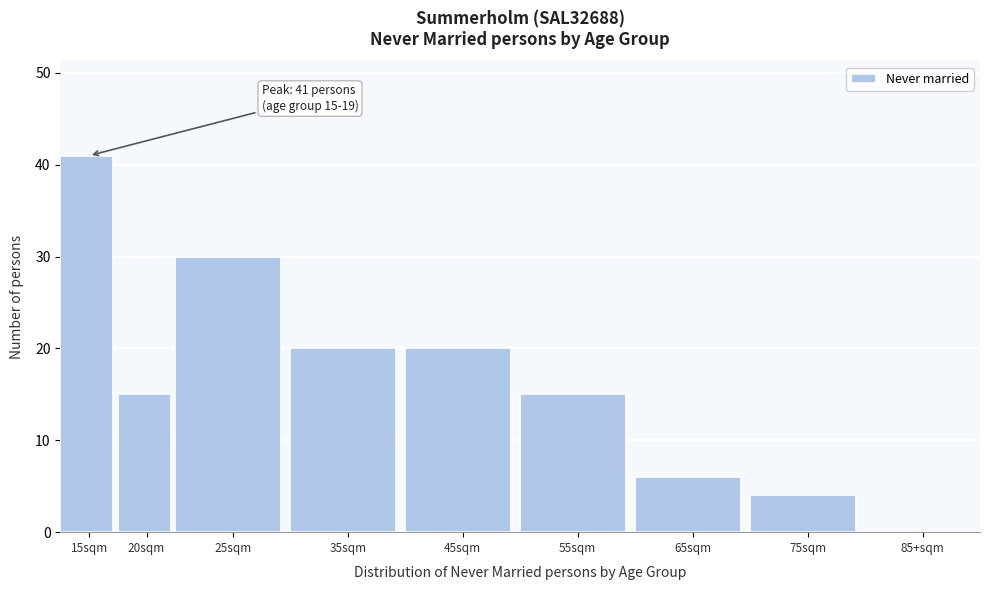

Reading left to right, list all the values displayed in this chart.

15sqm=41	20sqm=15	25sqm=30	35sqm=20	45sqm=20	55sqm=15	65sqm=6	75sqm=4	85+sqm=0